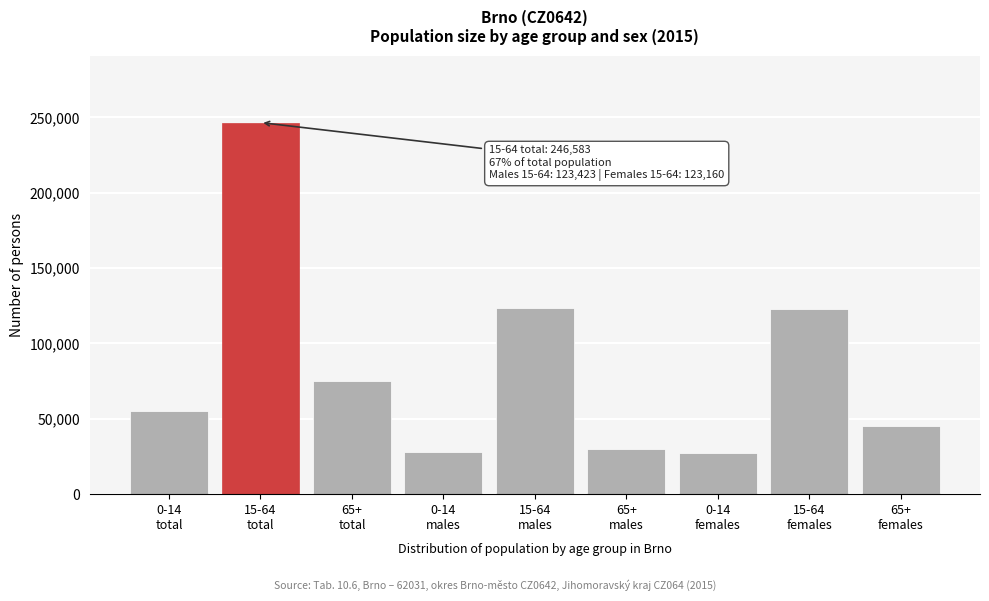

What is the value of the 7th bar from the left?

27095